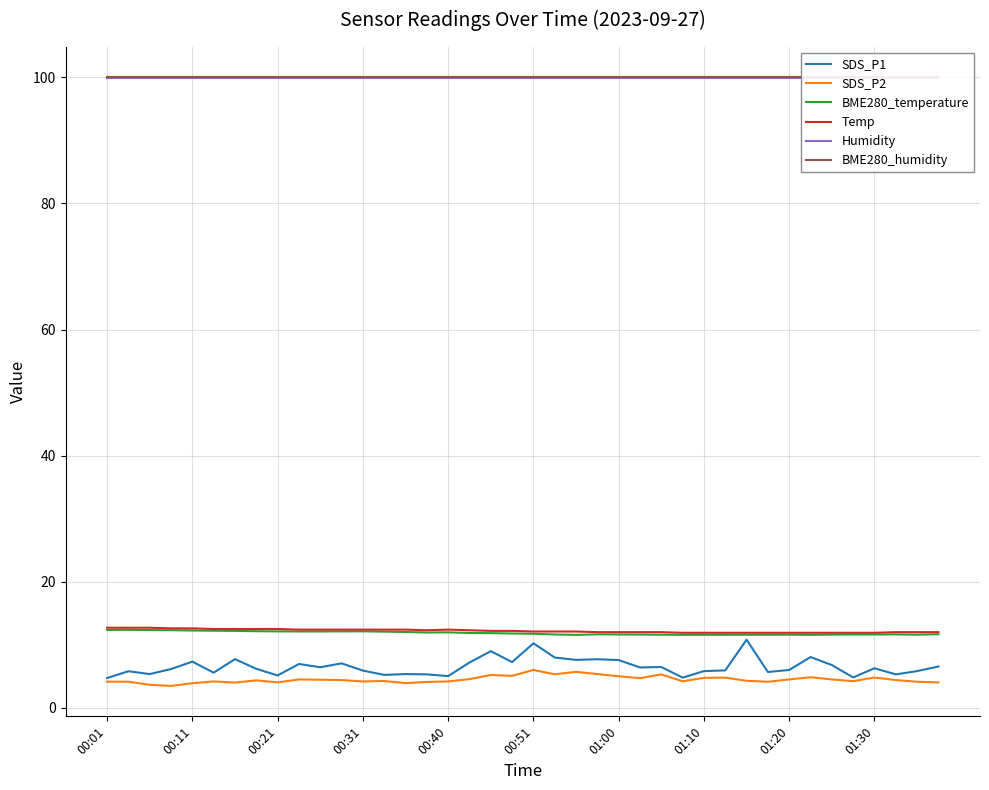

What position from the left is 21?

22